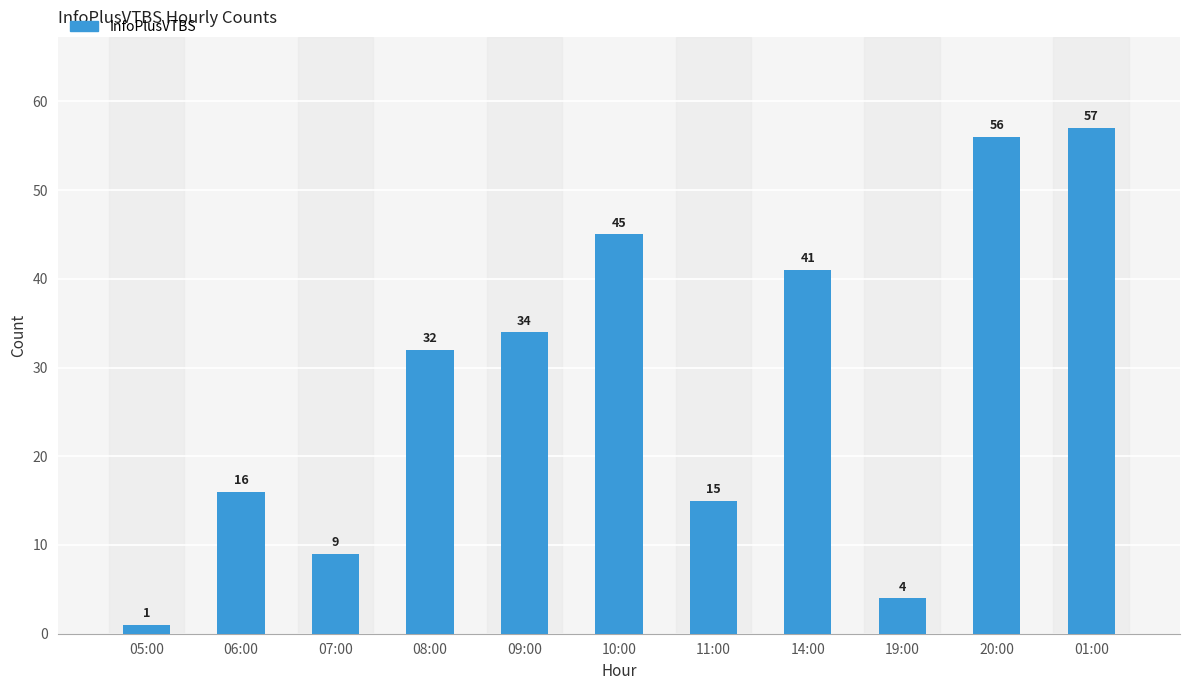

Reading left to right, extract all data points from this chart.

1	16	9	32	34	45	15	41	4	56	57